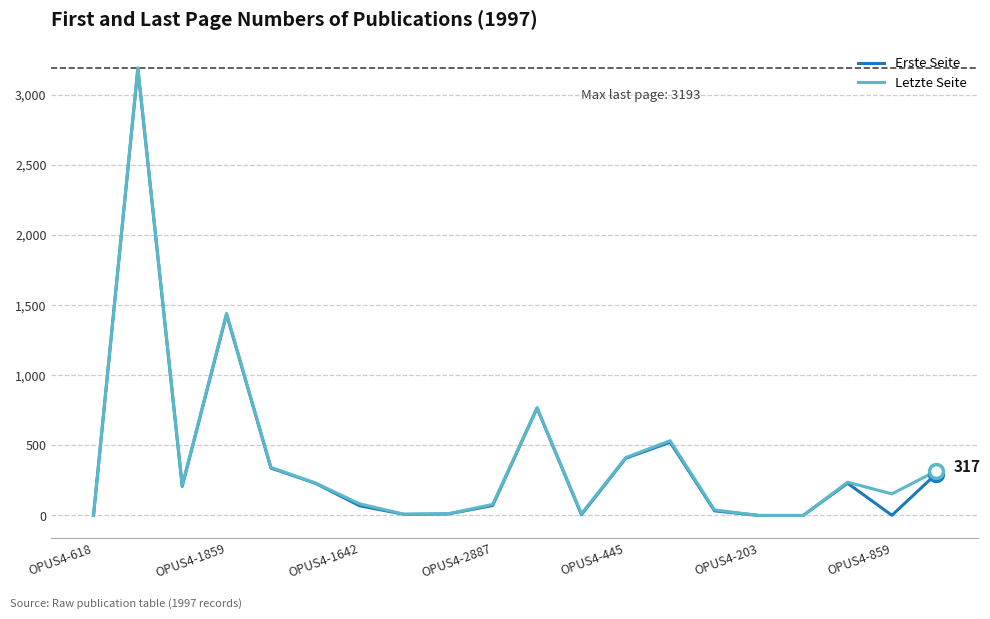

What is the highest value of the Erste Seite series?

3185